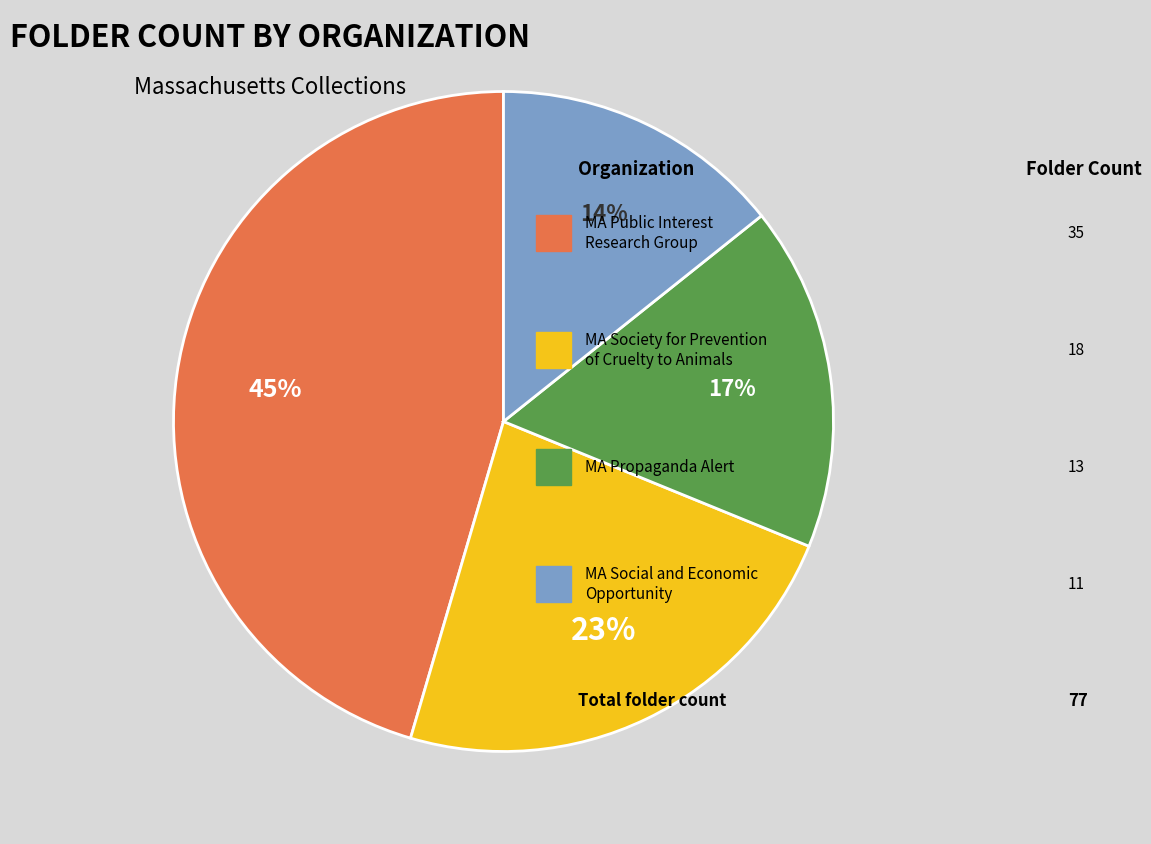

How many segments does this pie chart have?

4